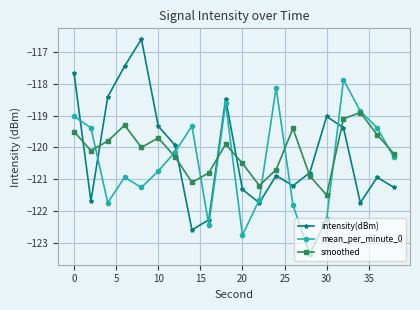

Count the number of categories in the chart.

20